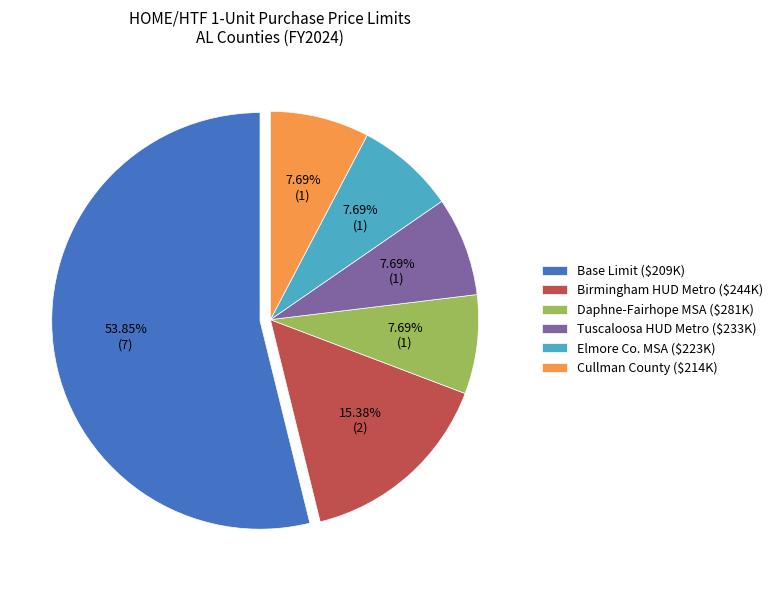

Which slice represents more than half of the pie?

Base Limit ($209K)